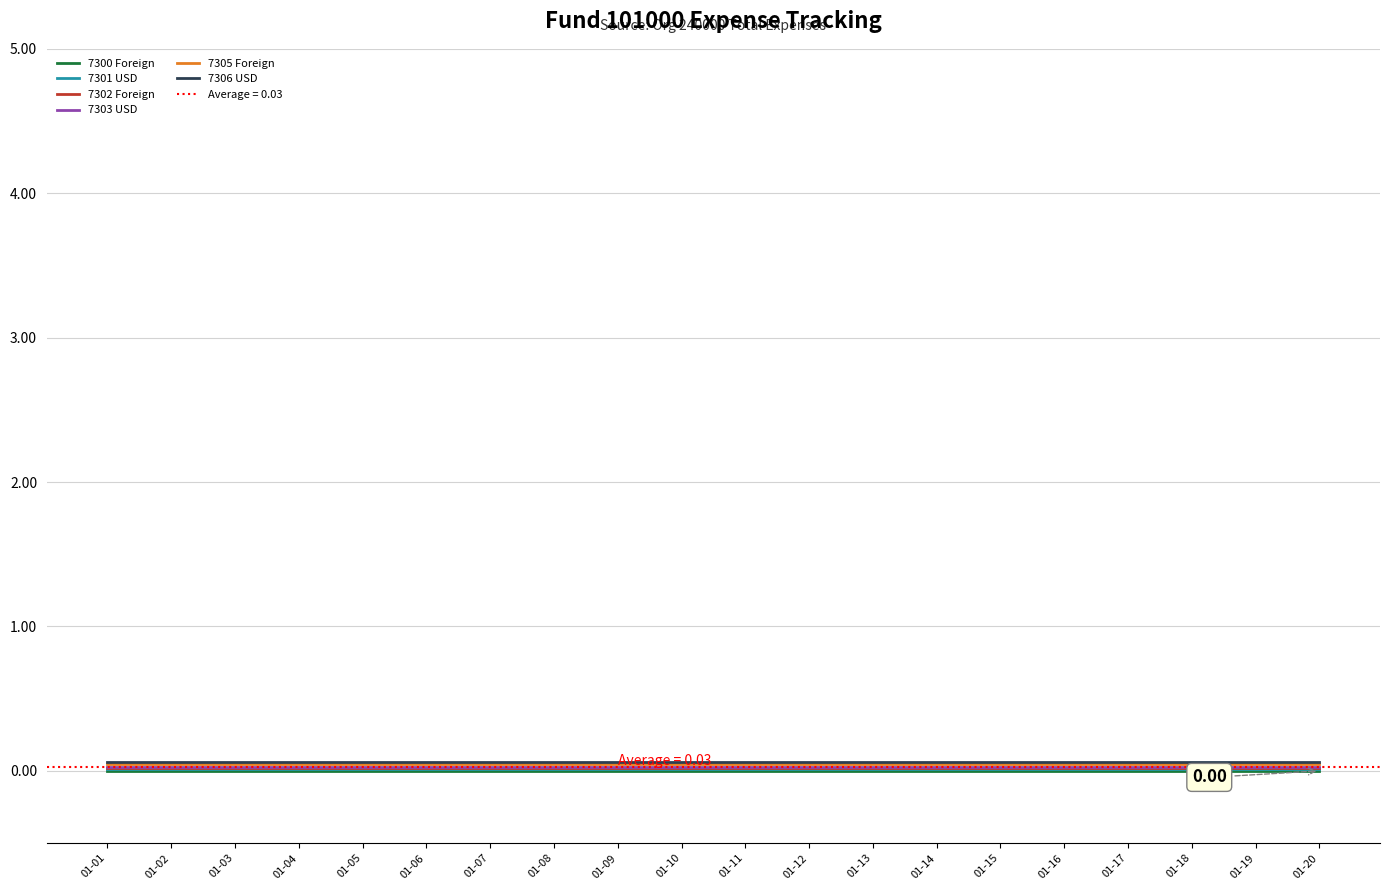

Where is 7301 USD nearest to the value 0?

01-01